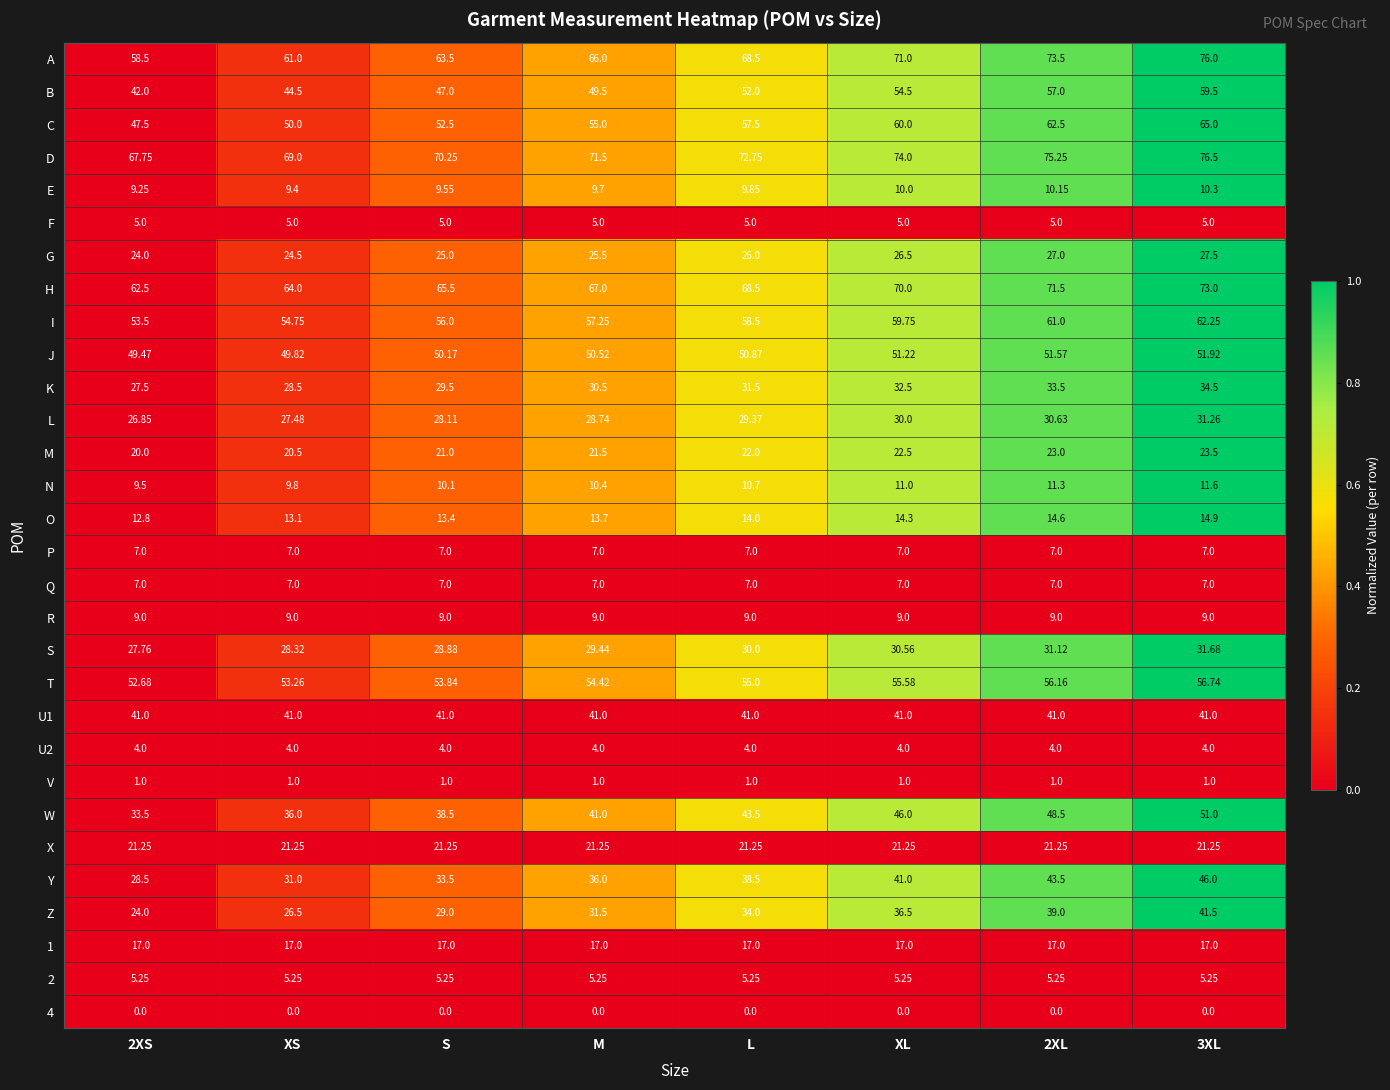

Is the value of D at M greater than the value of N at L?

Yes